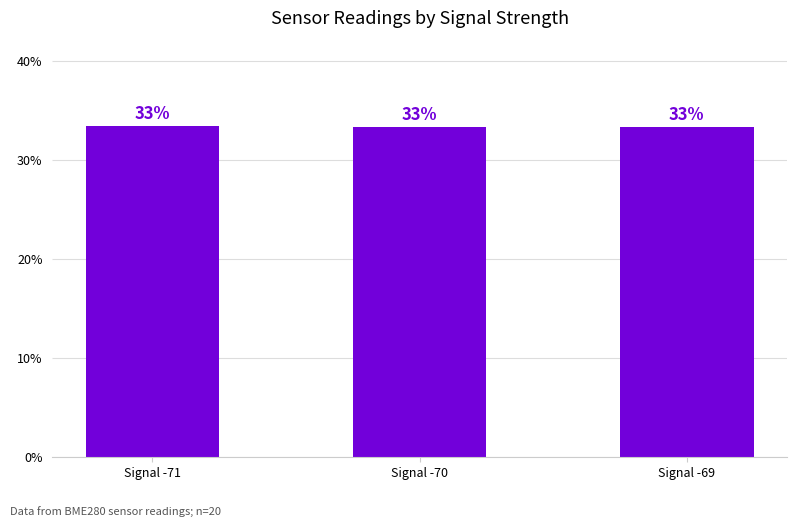

Reading left to right, transcribe all the data shown in this chart.

Signal -71=33.4	Signal -70=33.3	Signal -69=33.3